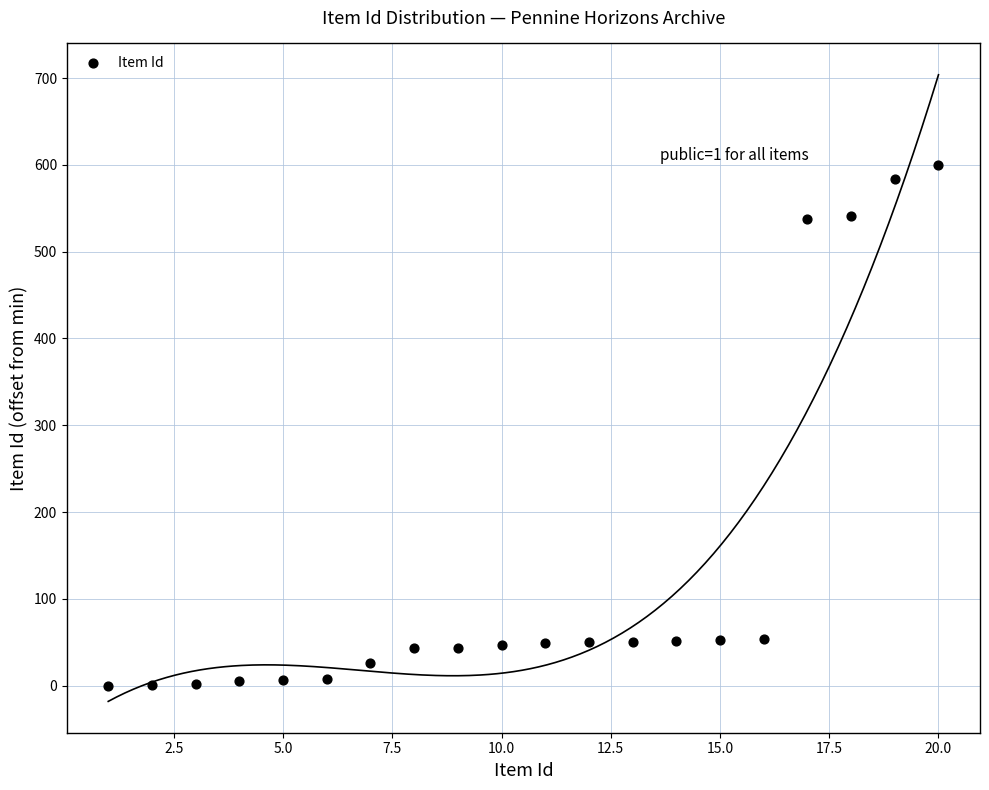

What is the range of Y values (max minus min)?

600